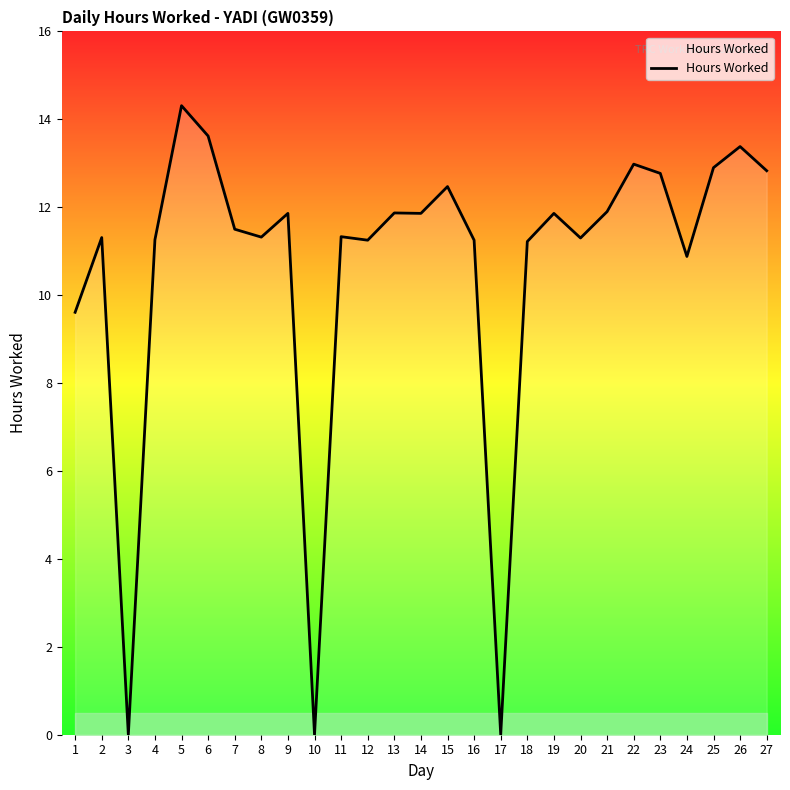

What is the maximum value shown in the chart?

14.3